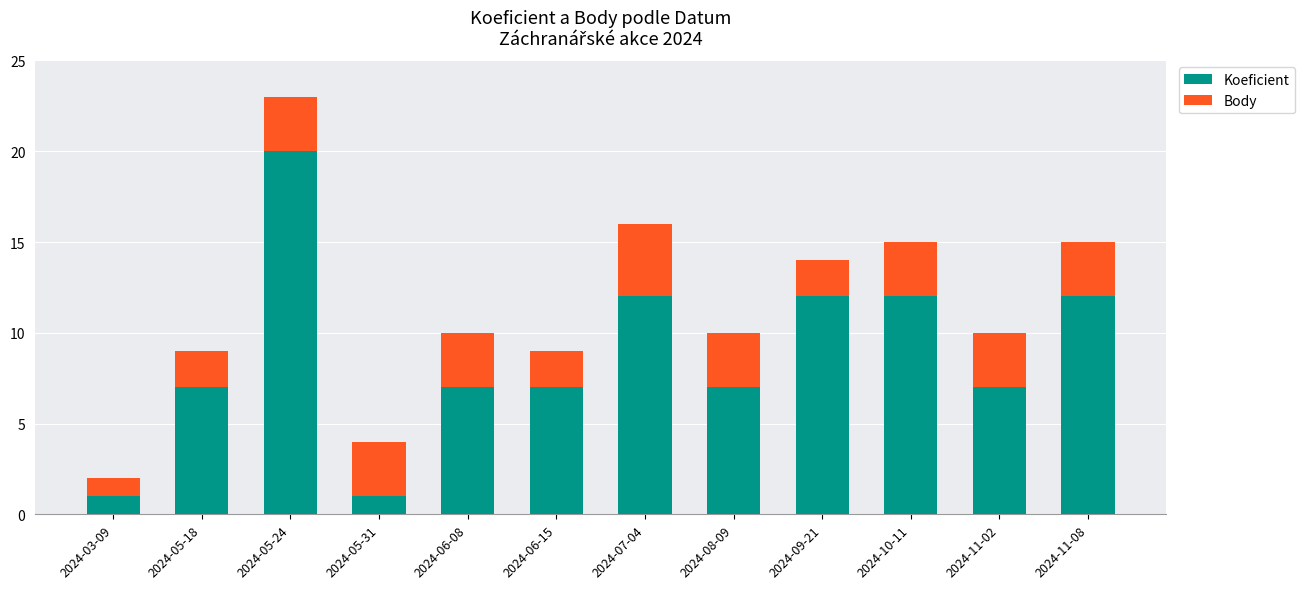

What is the highest value of the Koeficient series?

20